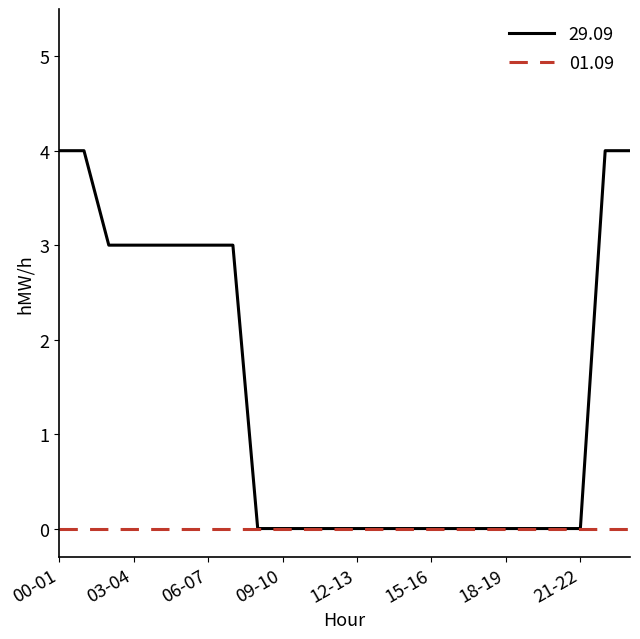

How many distinct data groups are displayed?

2